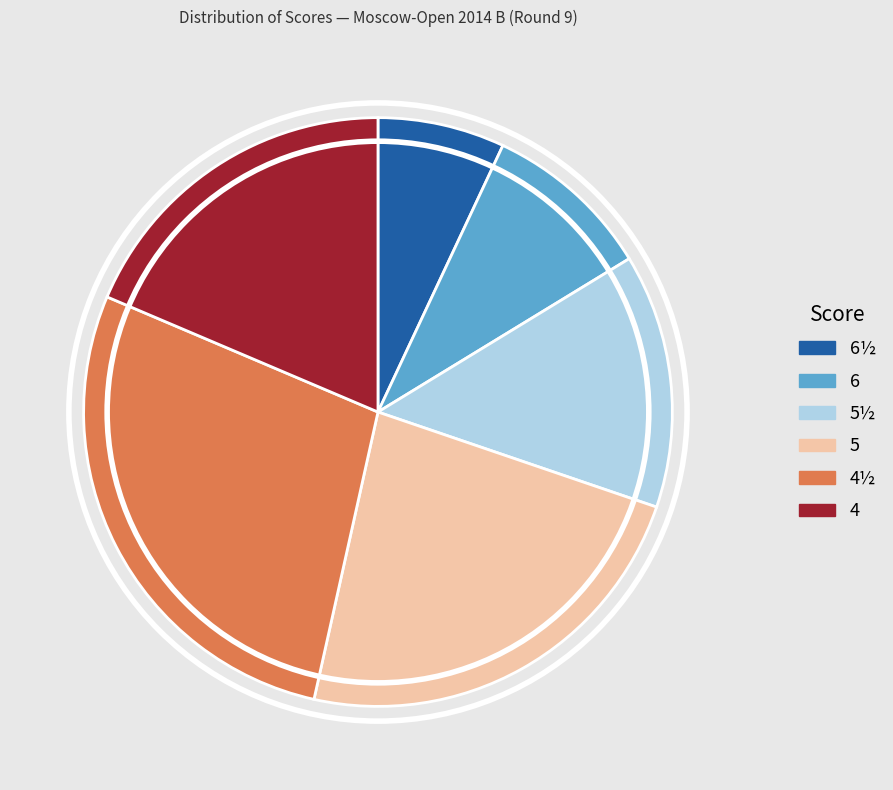

Rank the categories by value from lowest to highest.

6½, 6, 5½, 4, 5, 4½